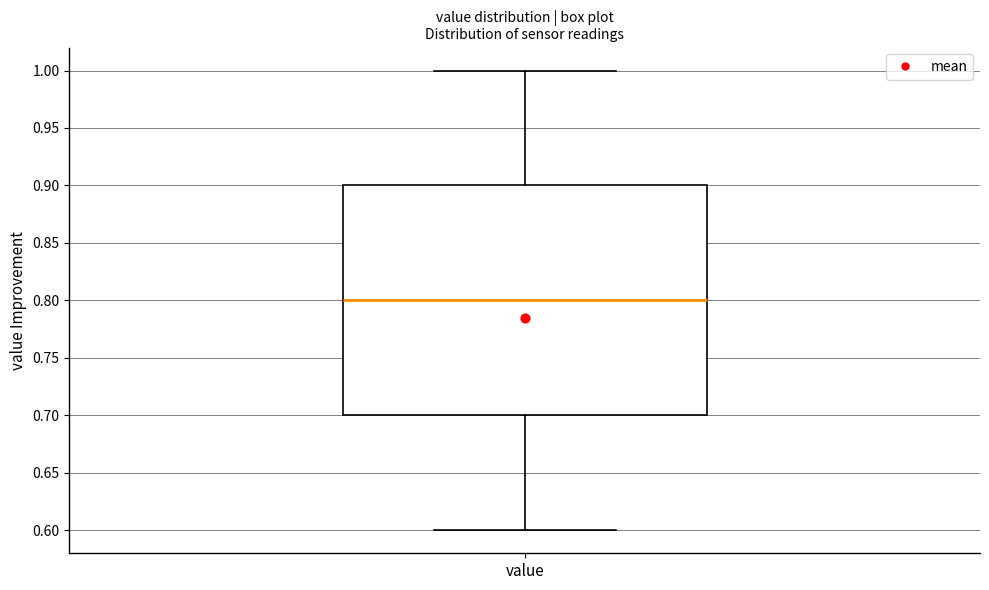

Read this box plot against the y-axis: the position of the median line, the range covered by the box, and the ends of both whiskers. The values are not printed on the chart, so give them approximately, as read against the axis.

median 0.8, box 0.7 to 0.9, whiskers 0.6 to 1.0